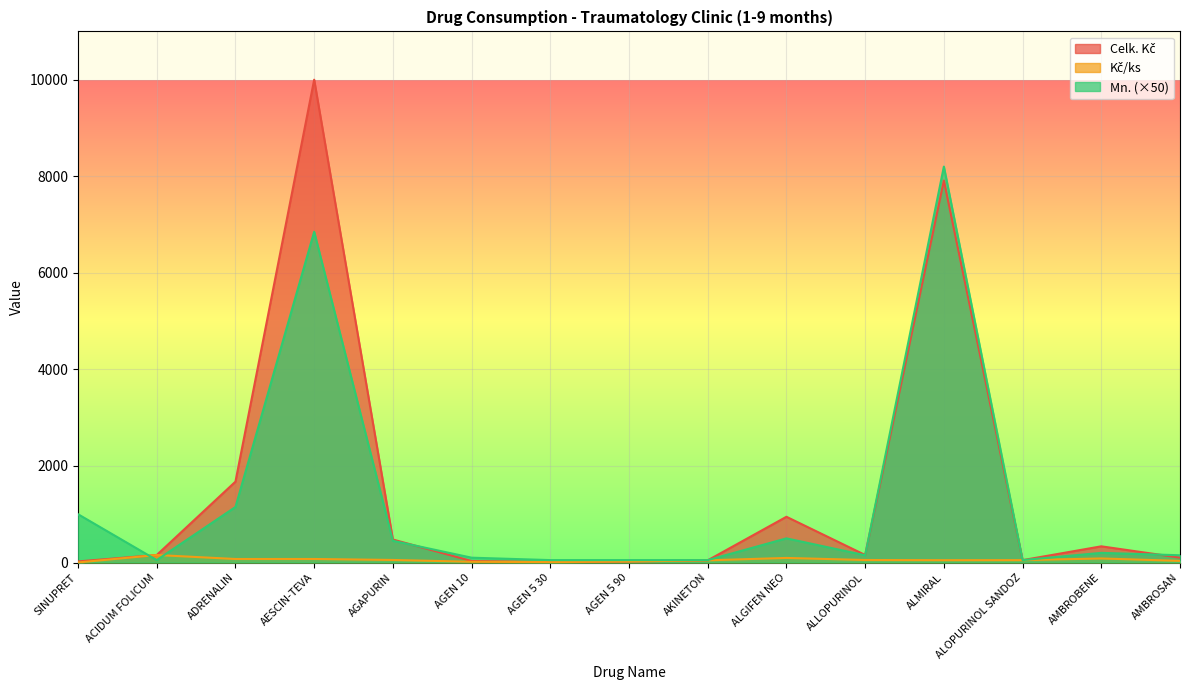

Between ADRENALIN and ALLOPURINOL, which is larger?

ADRENALIN